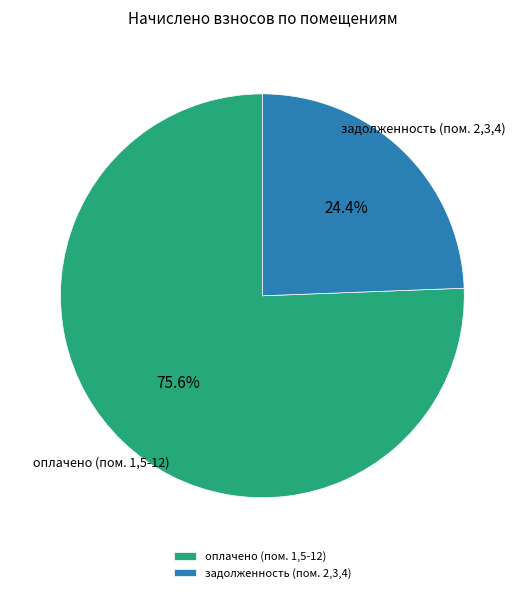

Combined, what portion of the pie is задолженность (пом. 2,3,4) and оплачено (пом. 1,5-12)?

100.0%